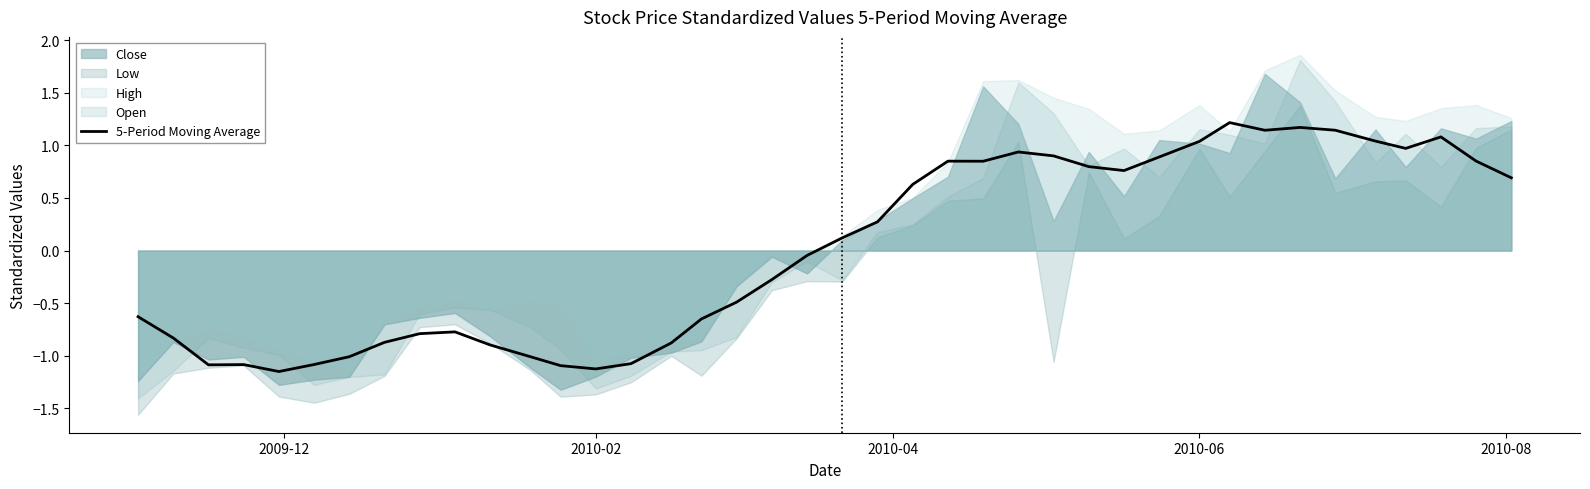

What is the maximum value for 5-Period Moving Average?

1.2